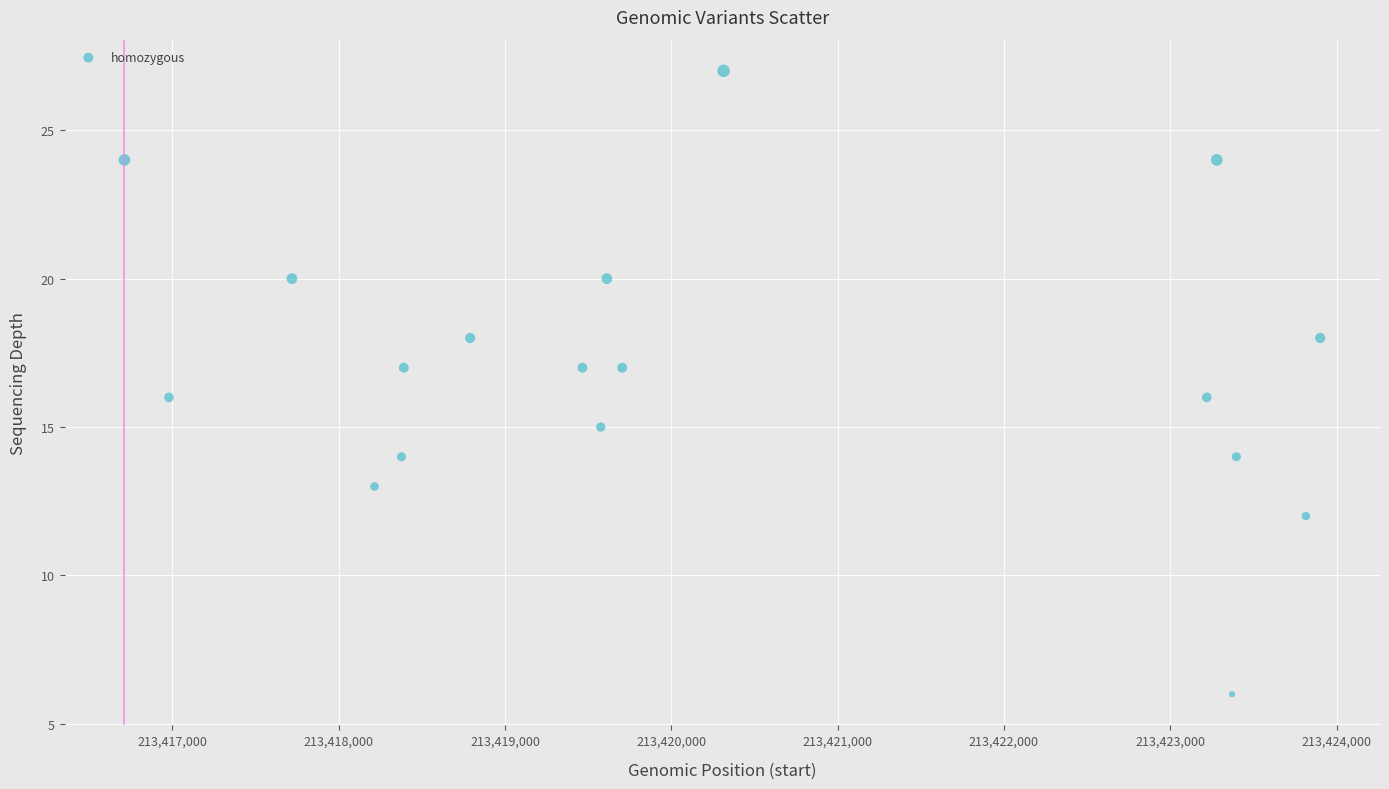

What is the range of Y values (max minus min)?

21